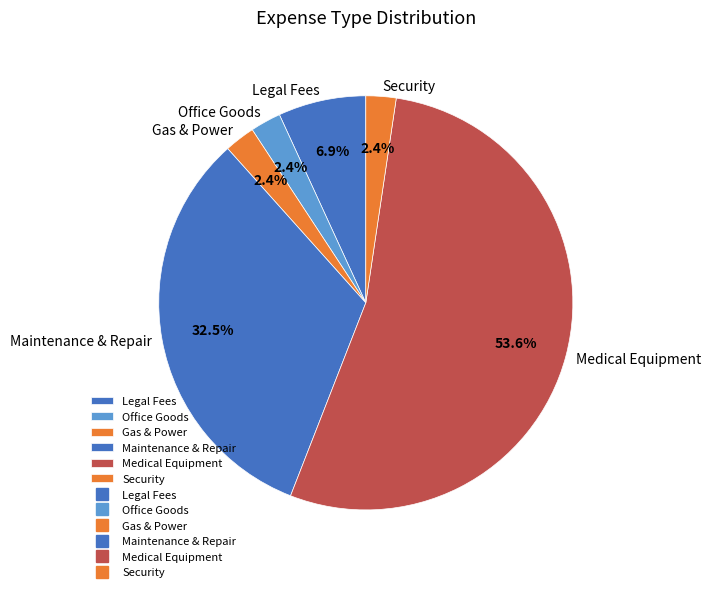

What is the majority slice?

Medical Equipment